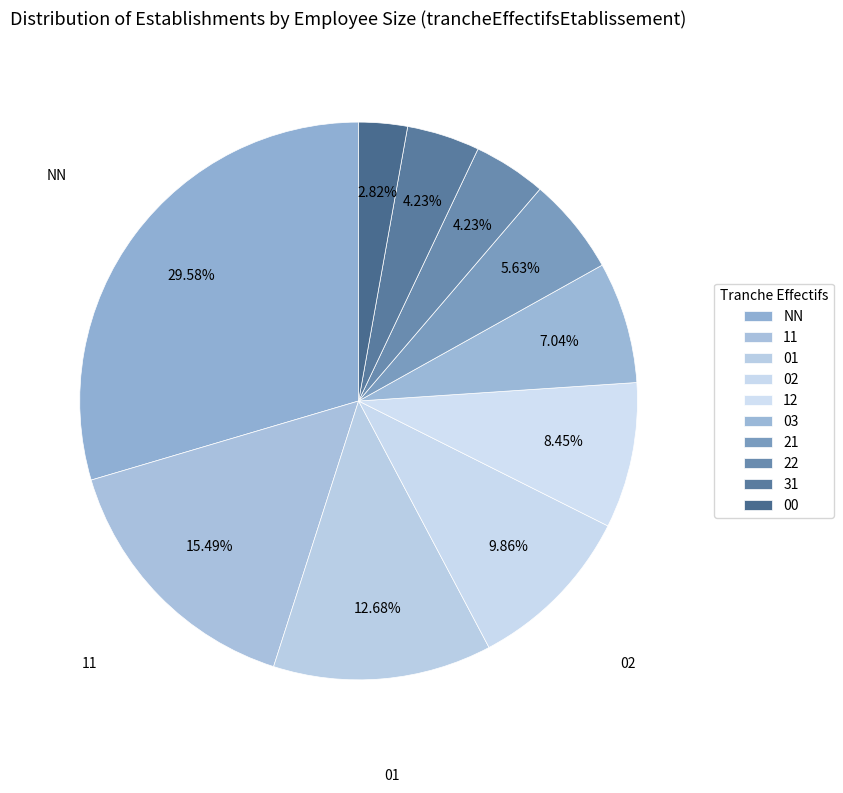

How many segments does this pie chart have?

10